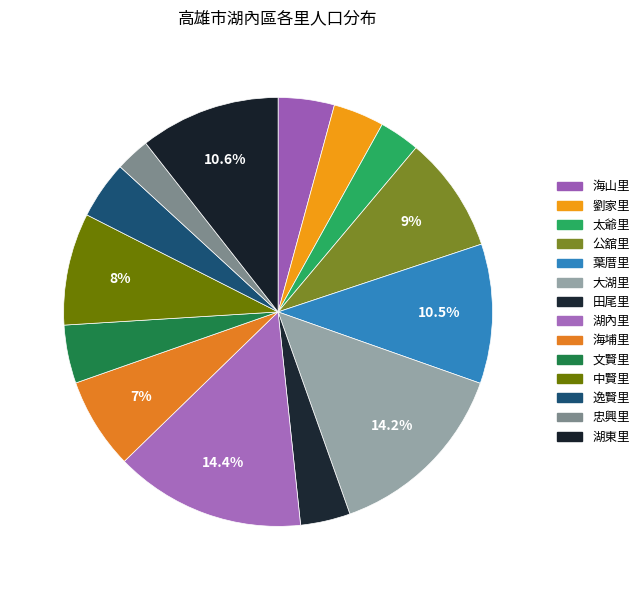

Count the number of slices in the pie.

14